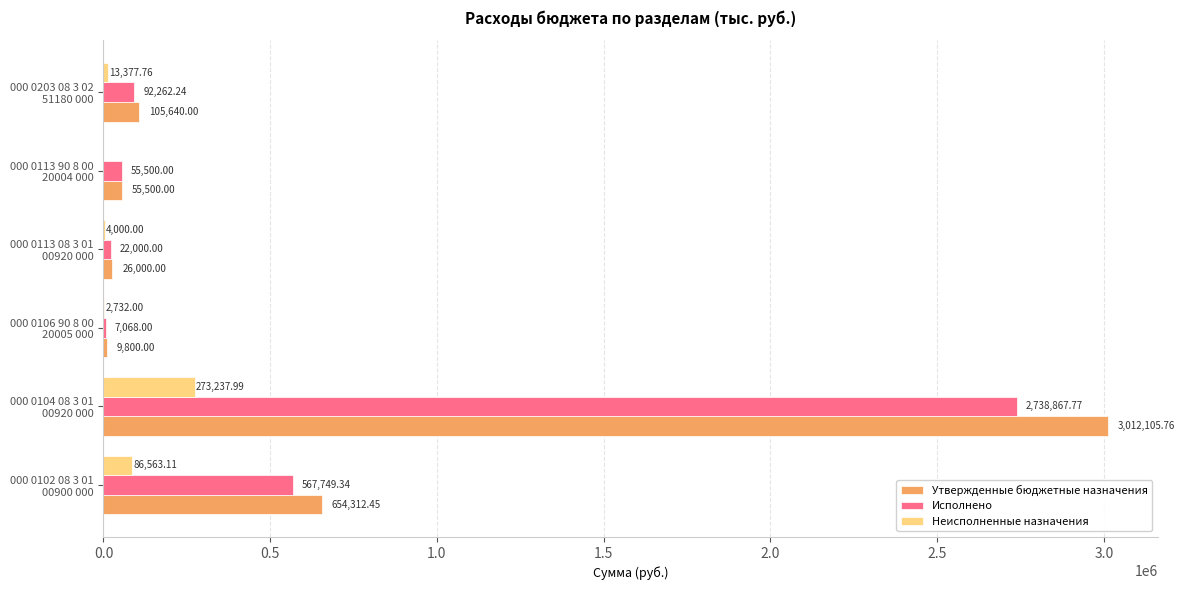

What is the sum of all Утвержденные бюджетные назначения values?

3863358.2